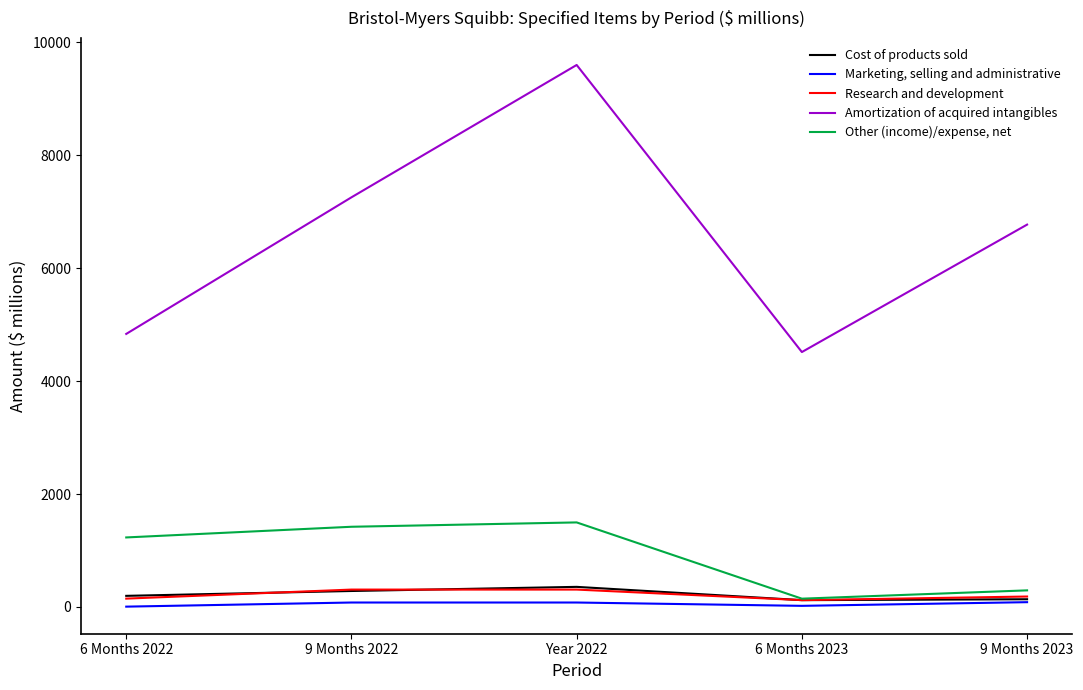

Count the number of data series in this chart.

5